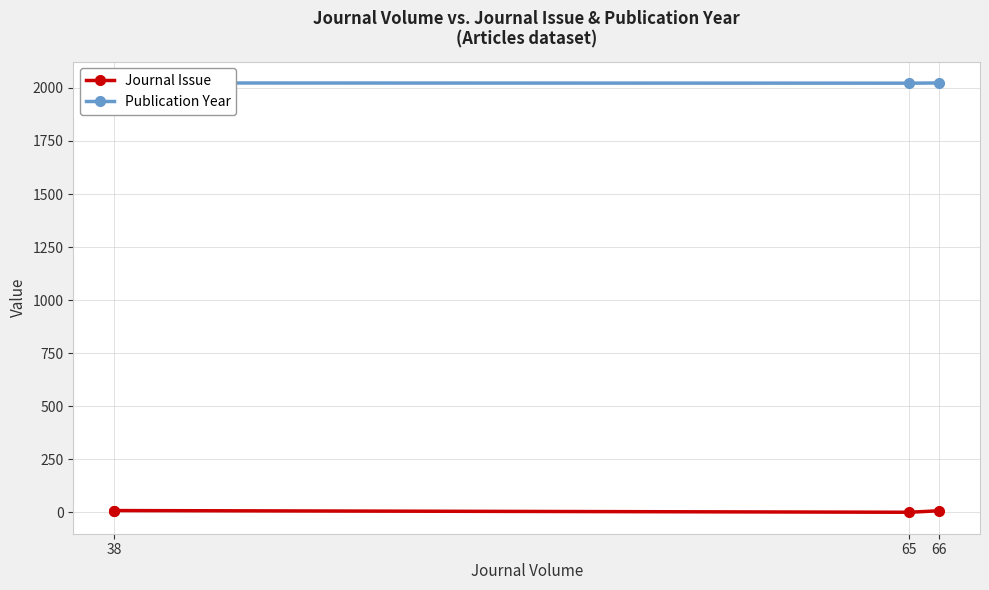

How many lines are shown in the chart?

2